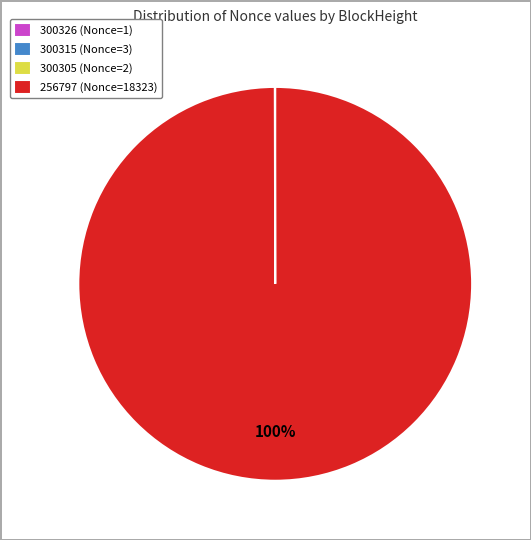

Which category has the biggest portion of the pie?

256797 (Nonce=18323)